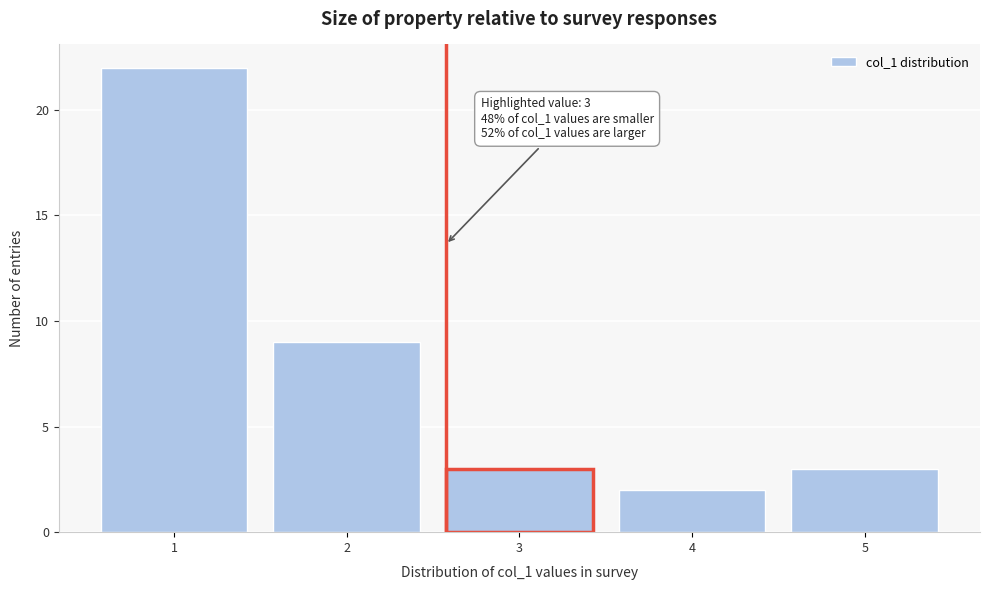

Reading right to left, transcribe all the data shown in this chart.

5=3	4=2	3=3	2=9	1=22